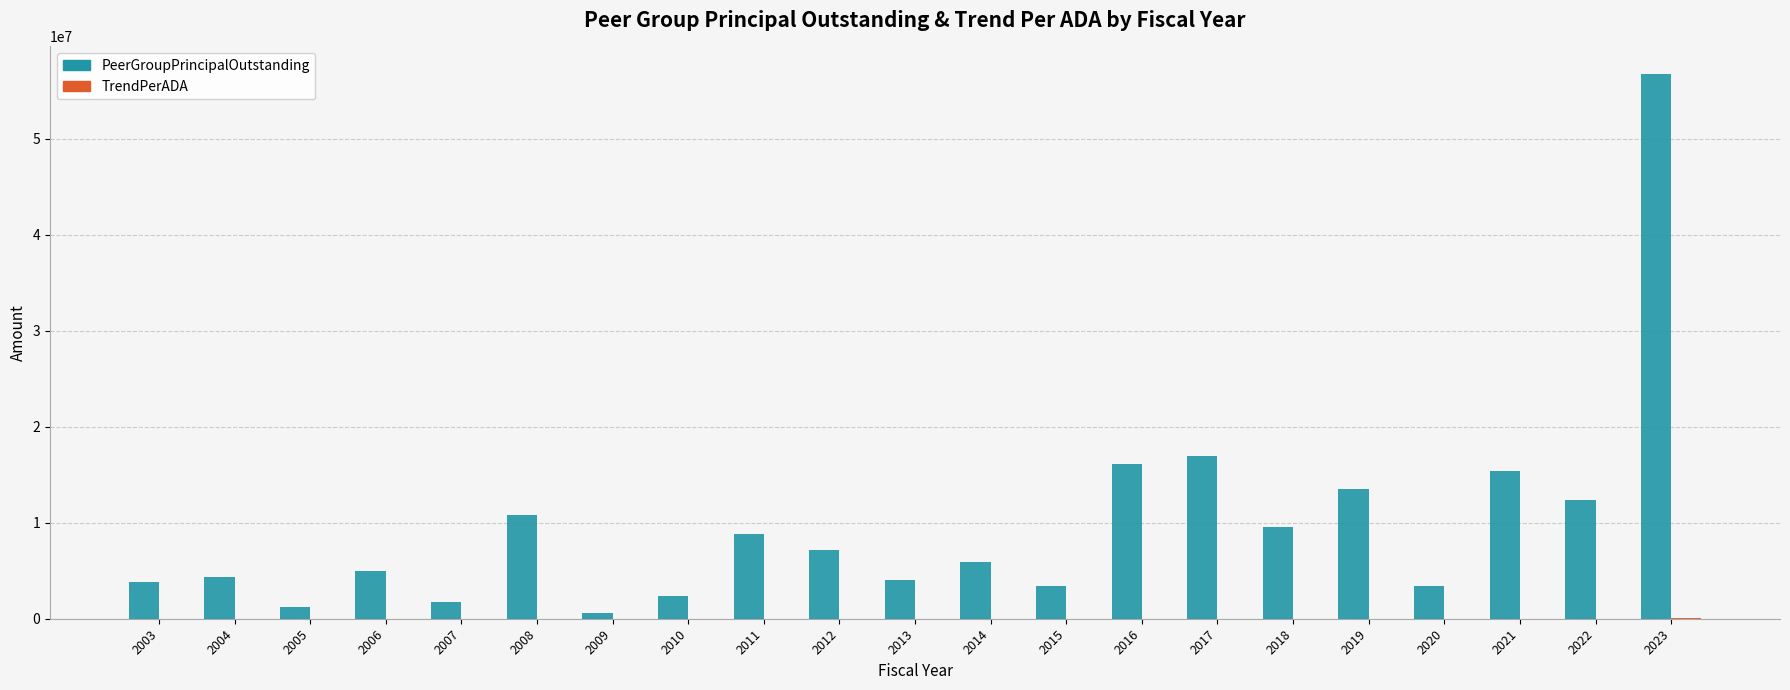

How many groups of bars are there?

21